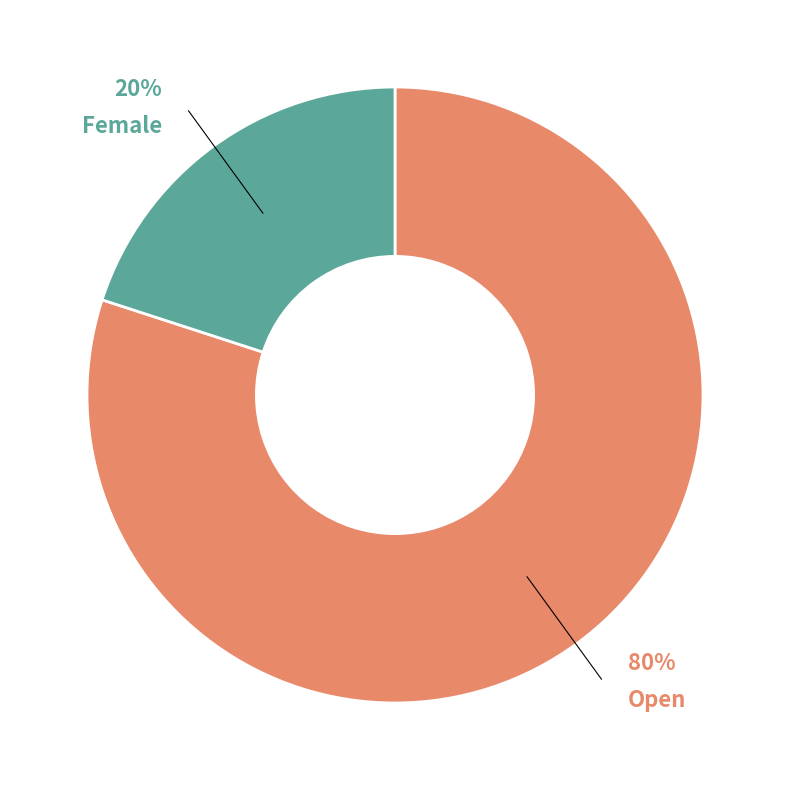

True or false: Female accounts for 13% of the total.

False